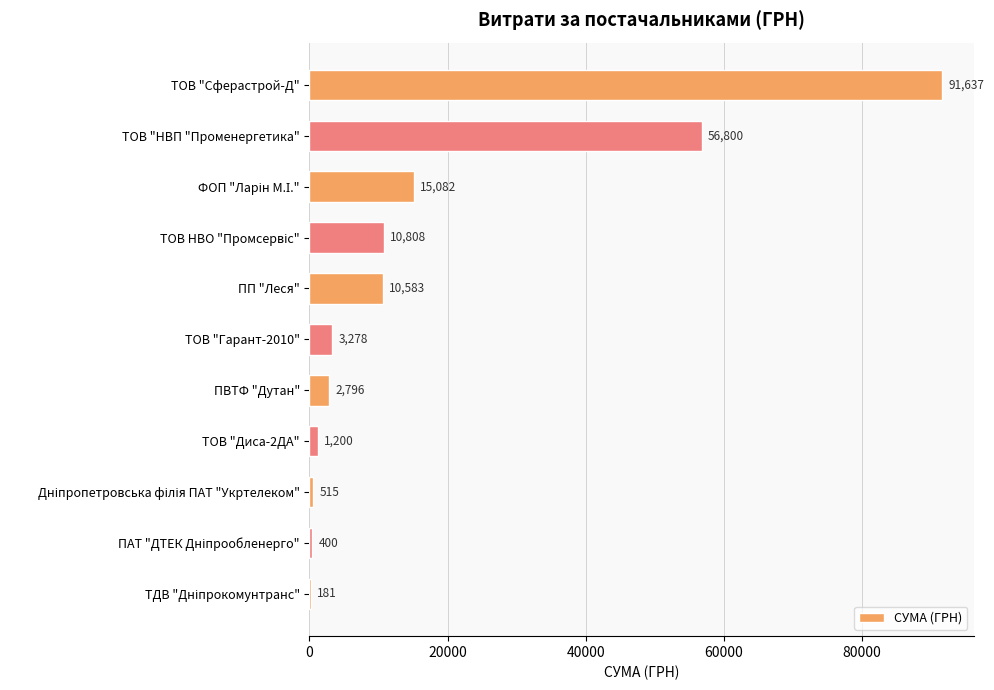

The value at ПП "Леся" is 17287.3. True or false?

False